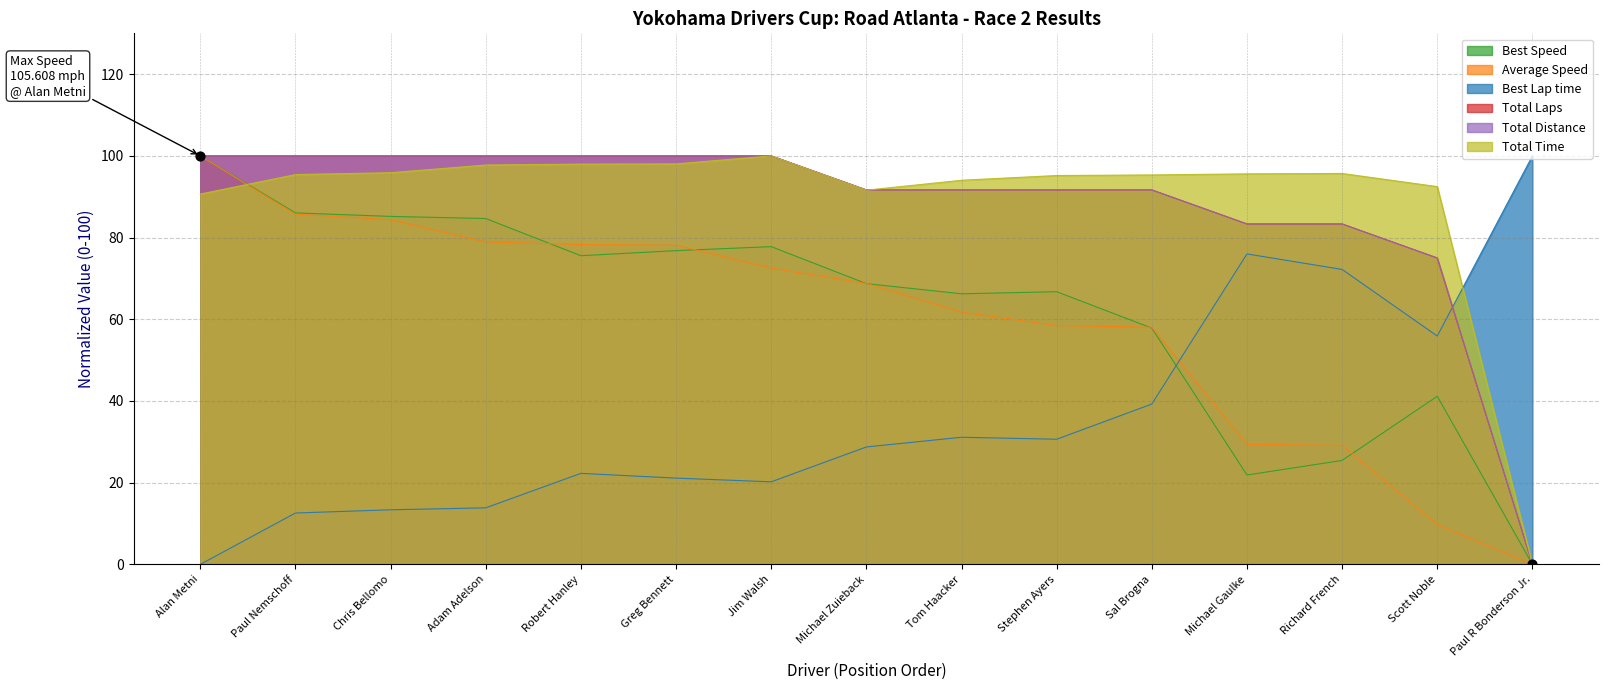

Which series has the largest total across all categories?

Total Time